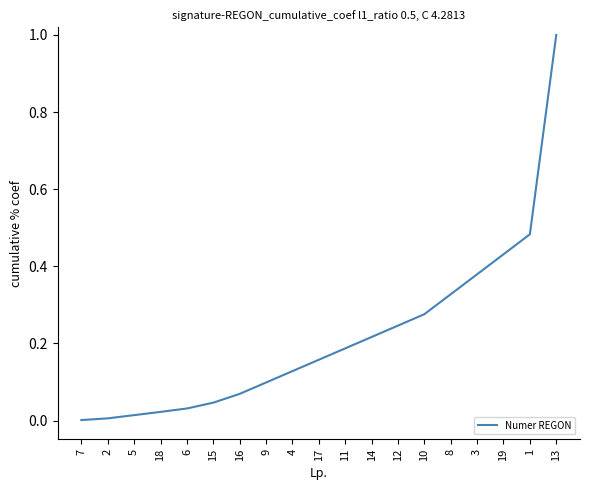

Which has a higher value, 4 or 2?

4